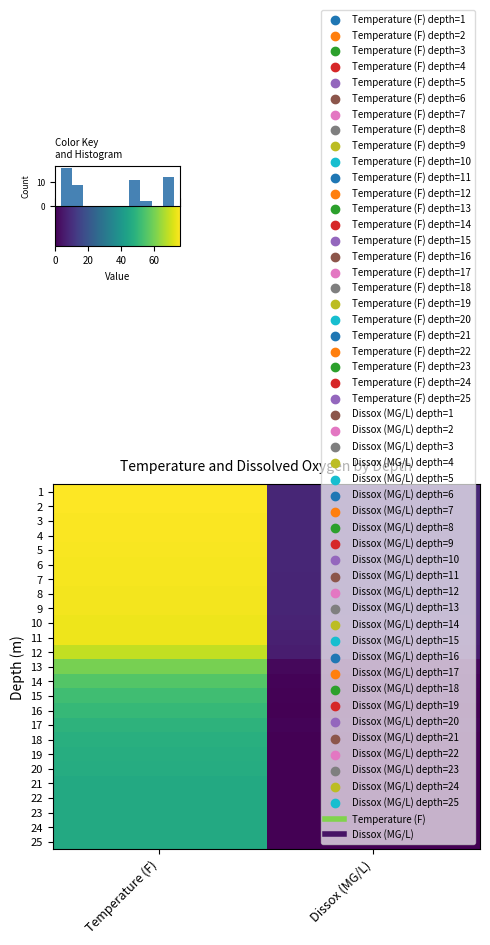

True or false: 21 has a value of 0.0 at Dissox (MG/L).

False